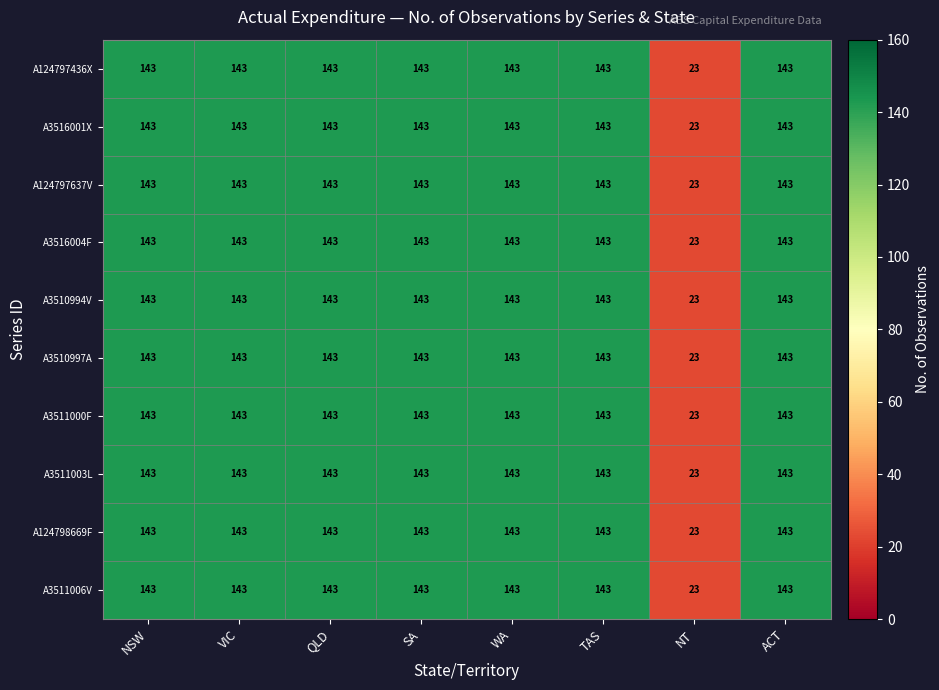

What is the sum of the A3510994V values at QLD and TAS?

286